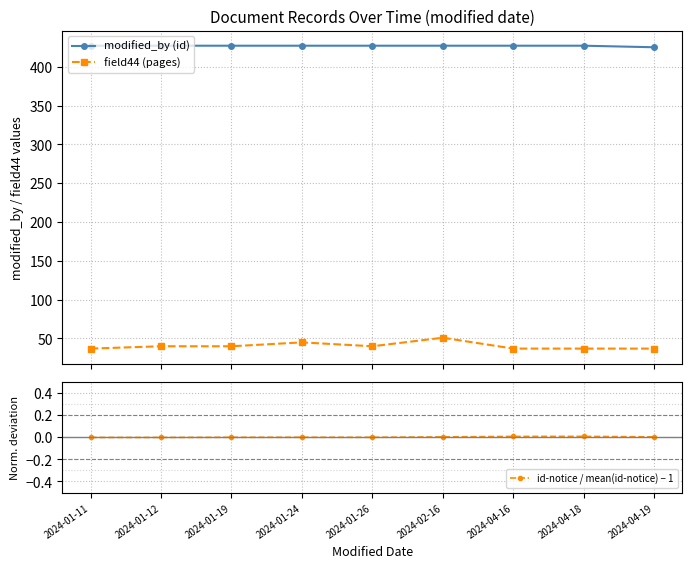

Reading left to right, list all the values displayed in this chart.

modified_by (id): 2024-01-11=427.0	2024-01-12=427.0	2024-01-19=427.0	2024-01-24=427.0	2024-01-26=427.0	2024-02-16=427.0	2024-04-16=427.0	2024-04-18=427.0	2024-04-19=425.0
field44 (pages): 2024-01-11=37.0	2024-01-12=40.0	2024-01-19=40.0	2024-01-24=45.0	2024-01-26=40.0	2024-02-16=51.0	2024-04-16=37.0	2024-04-18=37.0	2024-04-19=37.0
id-notice / mean(id-notice) − 1: 2024-01-11=-0.0	2024-01-12=-0.0	2024-01-19=-0.0	2024-01-24=-0.0	2024-01-26=-0.0	2024-02-16=0.0	2024-04-16=0.0	2024-04-18=0.0	2024-04-19=0.0